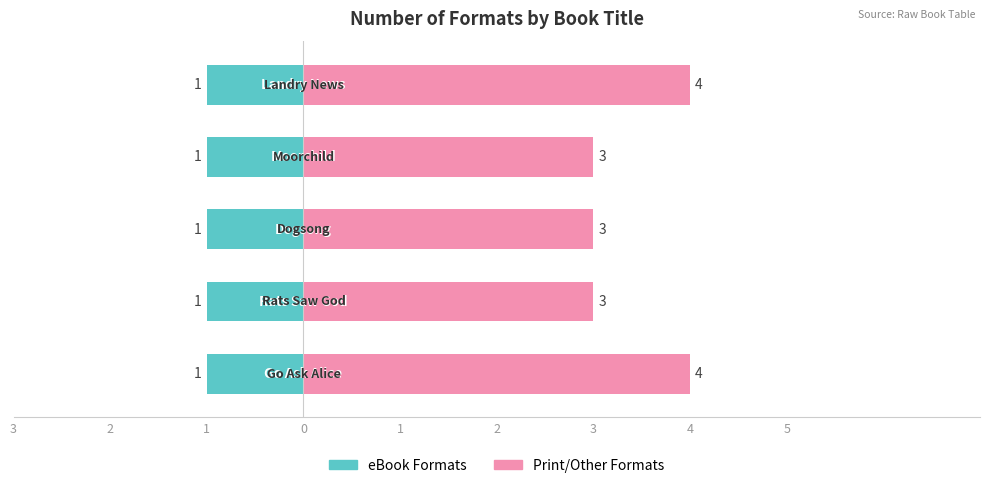

Is the value of Number of Editions (right) at 0 greater than the value of Number of Editions (left) at 1?

Yes